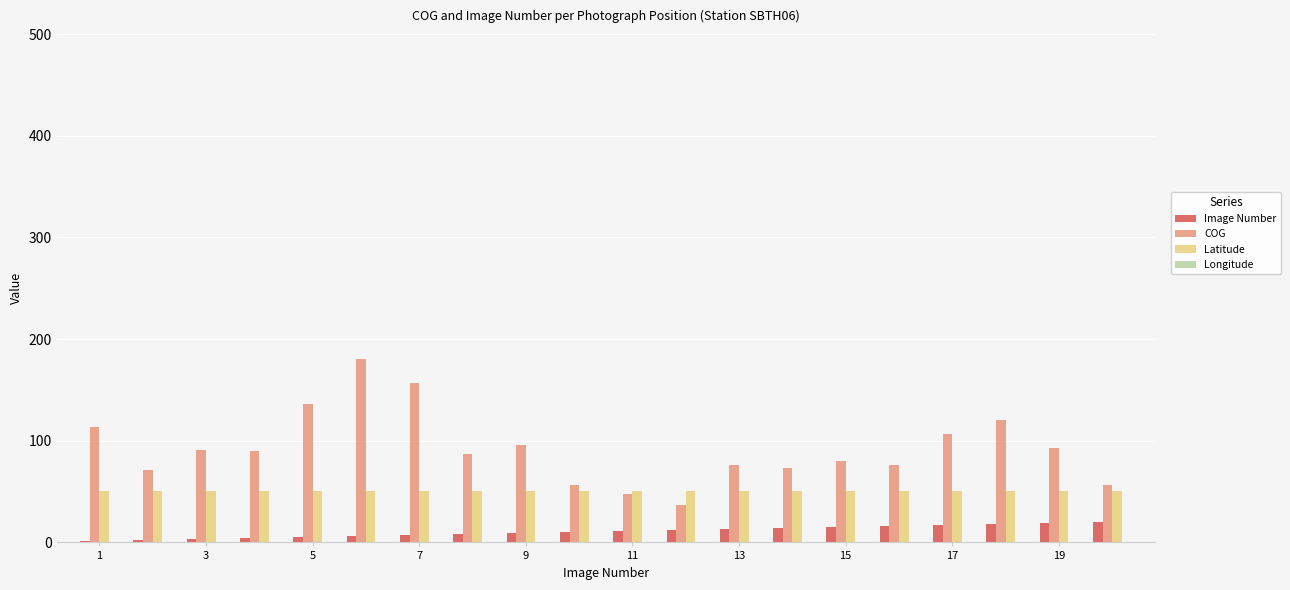

Does the chart contain stacked bars?

No